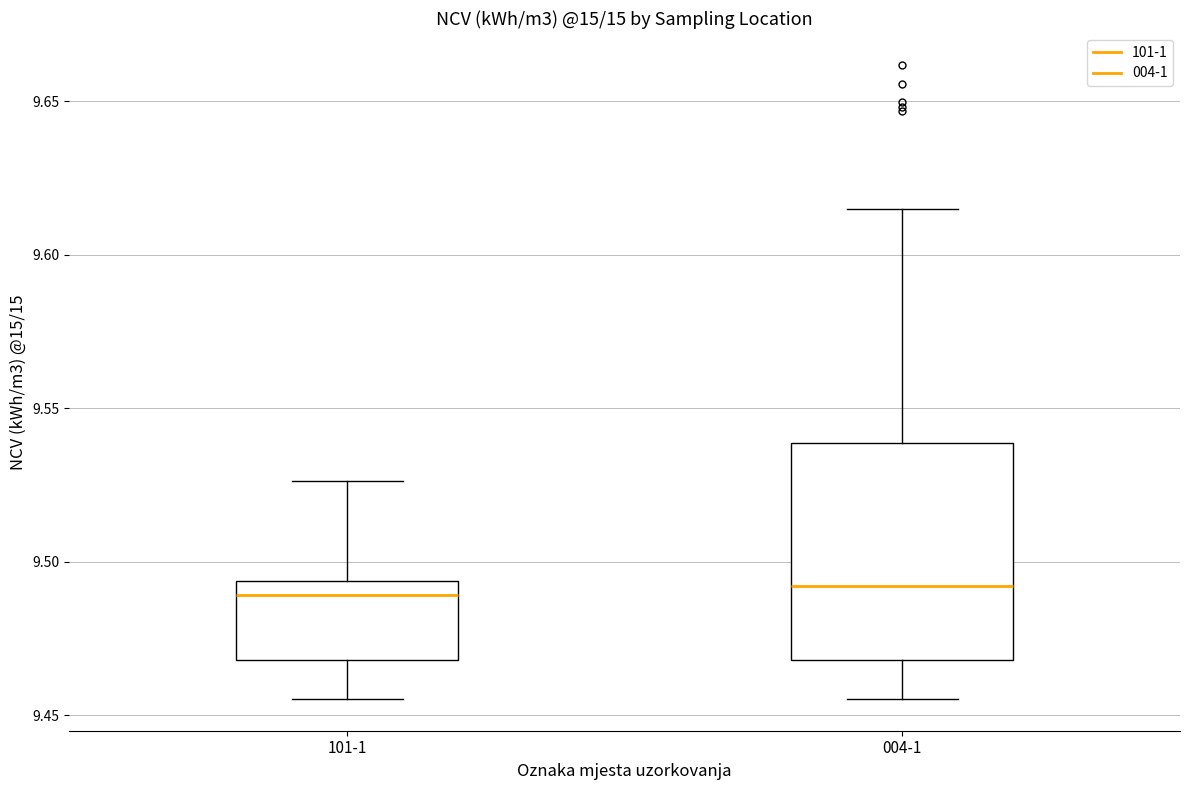

Reading left to right, read every box against the y-axis: the position of its median line, the range the box covers, and the ends of its whiskers. The values are not printed on the chart, so give them approximately, as read against the axis.

101-1: median 9.490, box 9.470 to 9.495, whiskers 9.455 to 9.525
004-1: median 9.490, box 9.470 to 9.540, whiskers 9.455 to 9.615